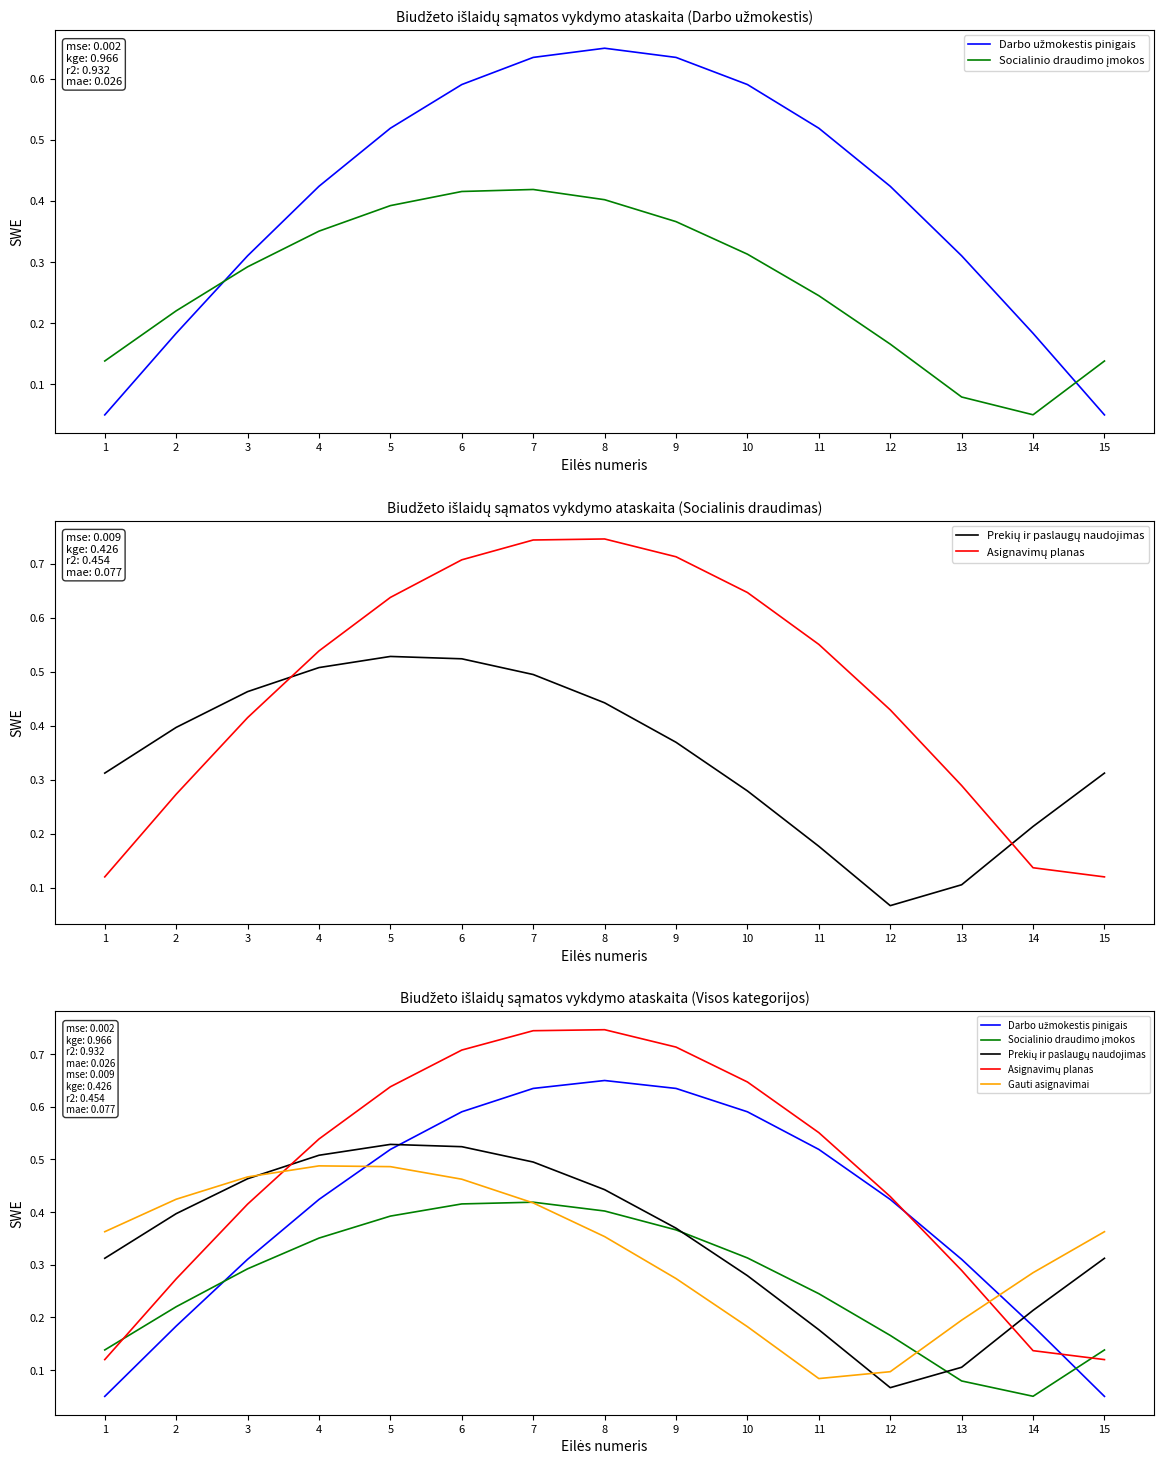

What is the value of the Asignavimų planas point at the 2nd from the left?

0.3